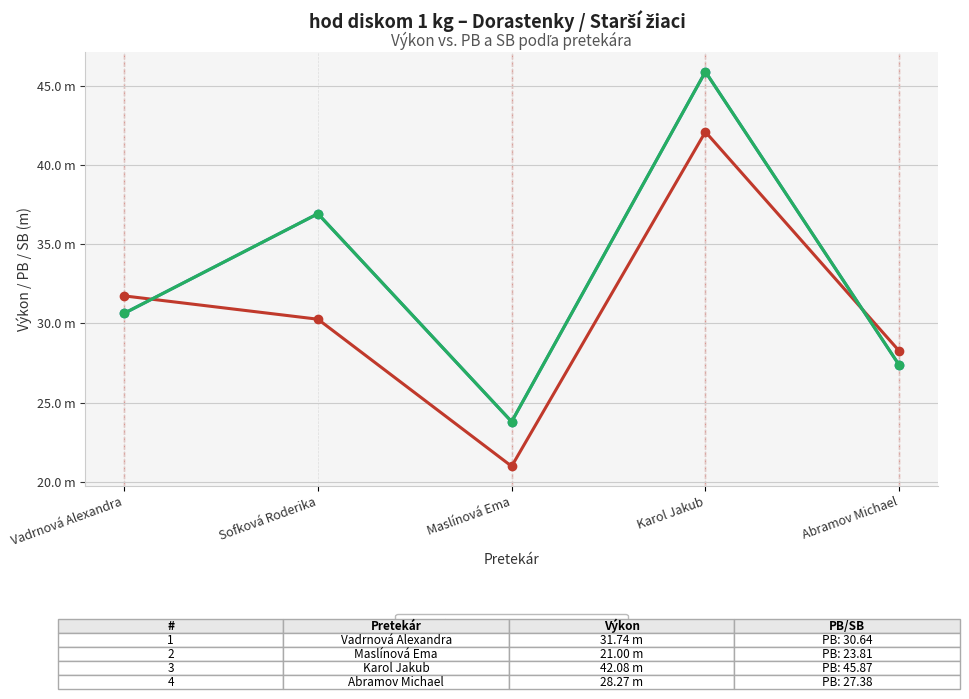

At which label does Výkon first exceed 30?

Vadrnová Alexandra